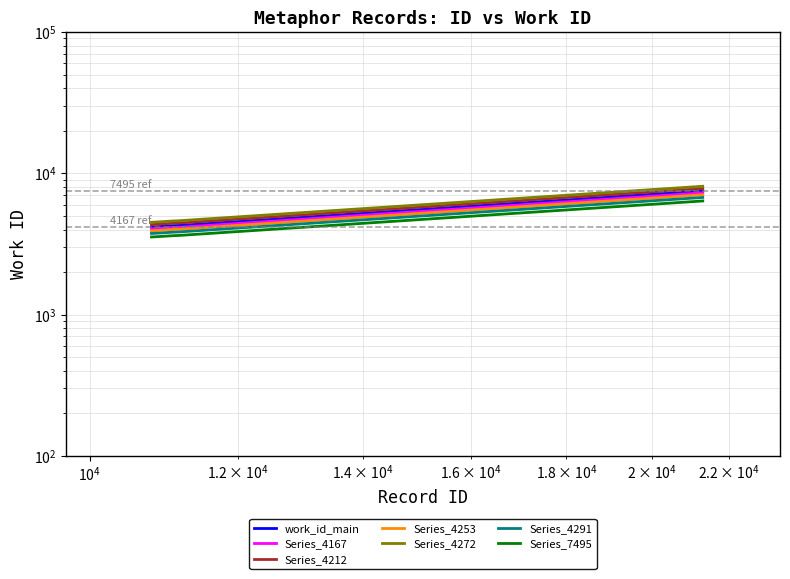

At which category is the sum across all series the highest?

21302